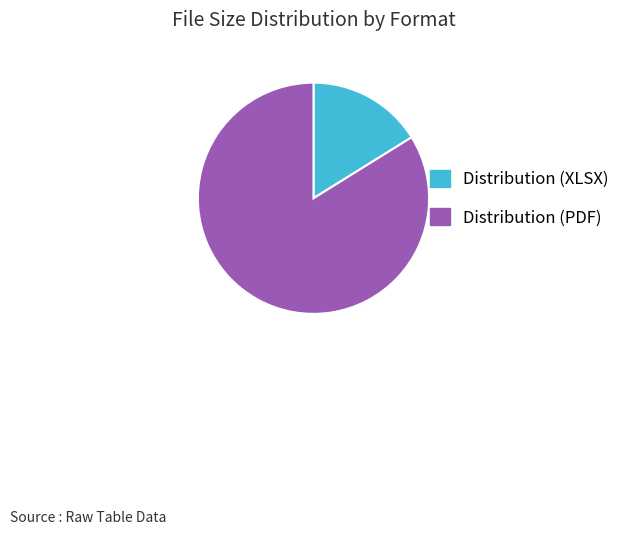

Is Distribution (PDF) the majority of the pie?

Yes